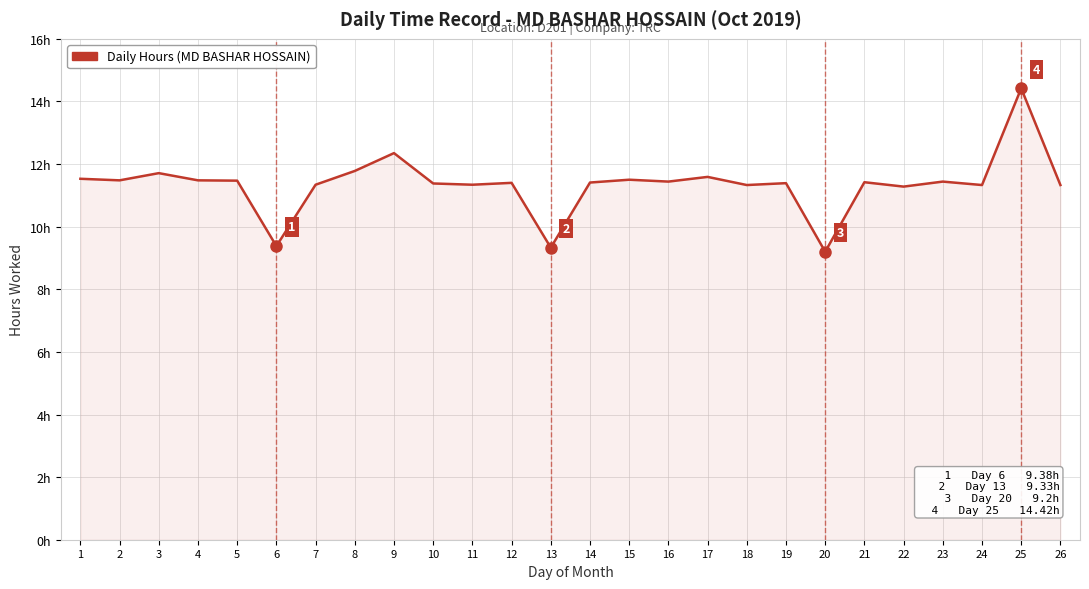

What is the ratio of the value at 1 to the value at 17?

1.0